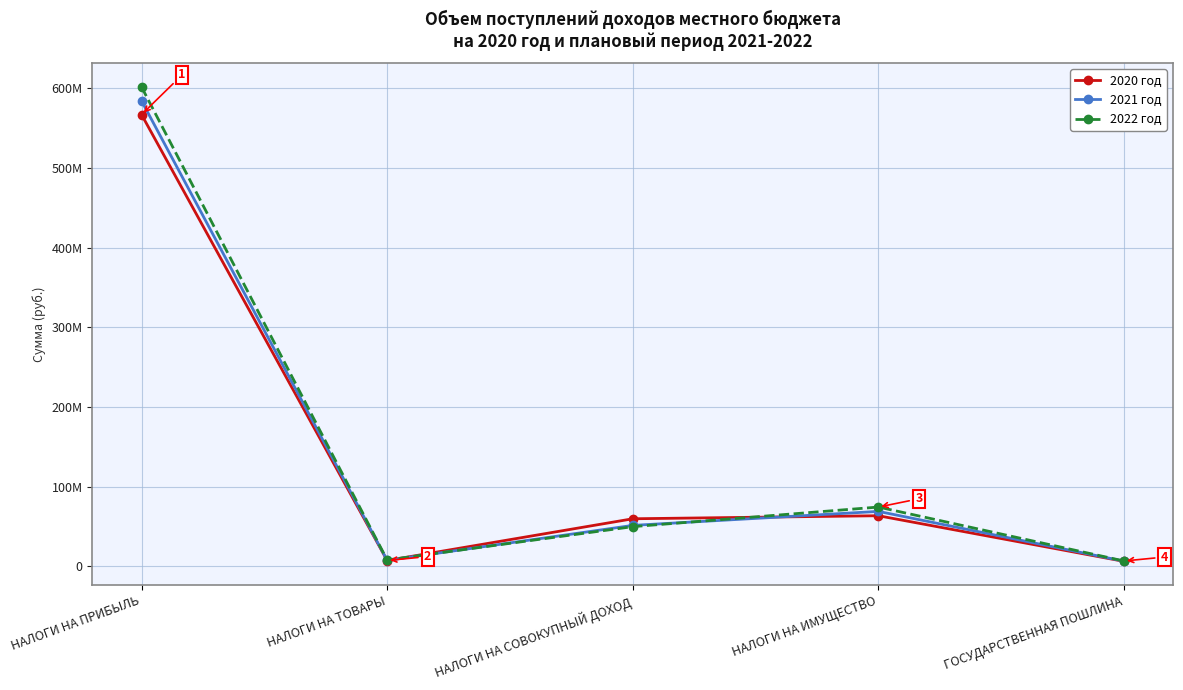

Where do 2022 год and 2021 год first cross each other?

НАЛОГИ НА ТОВАРЫ and НАЛОГИ НА СОВОКУПНЫЙ ДОХОД